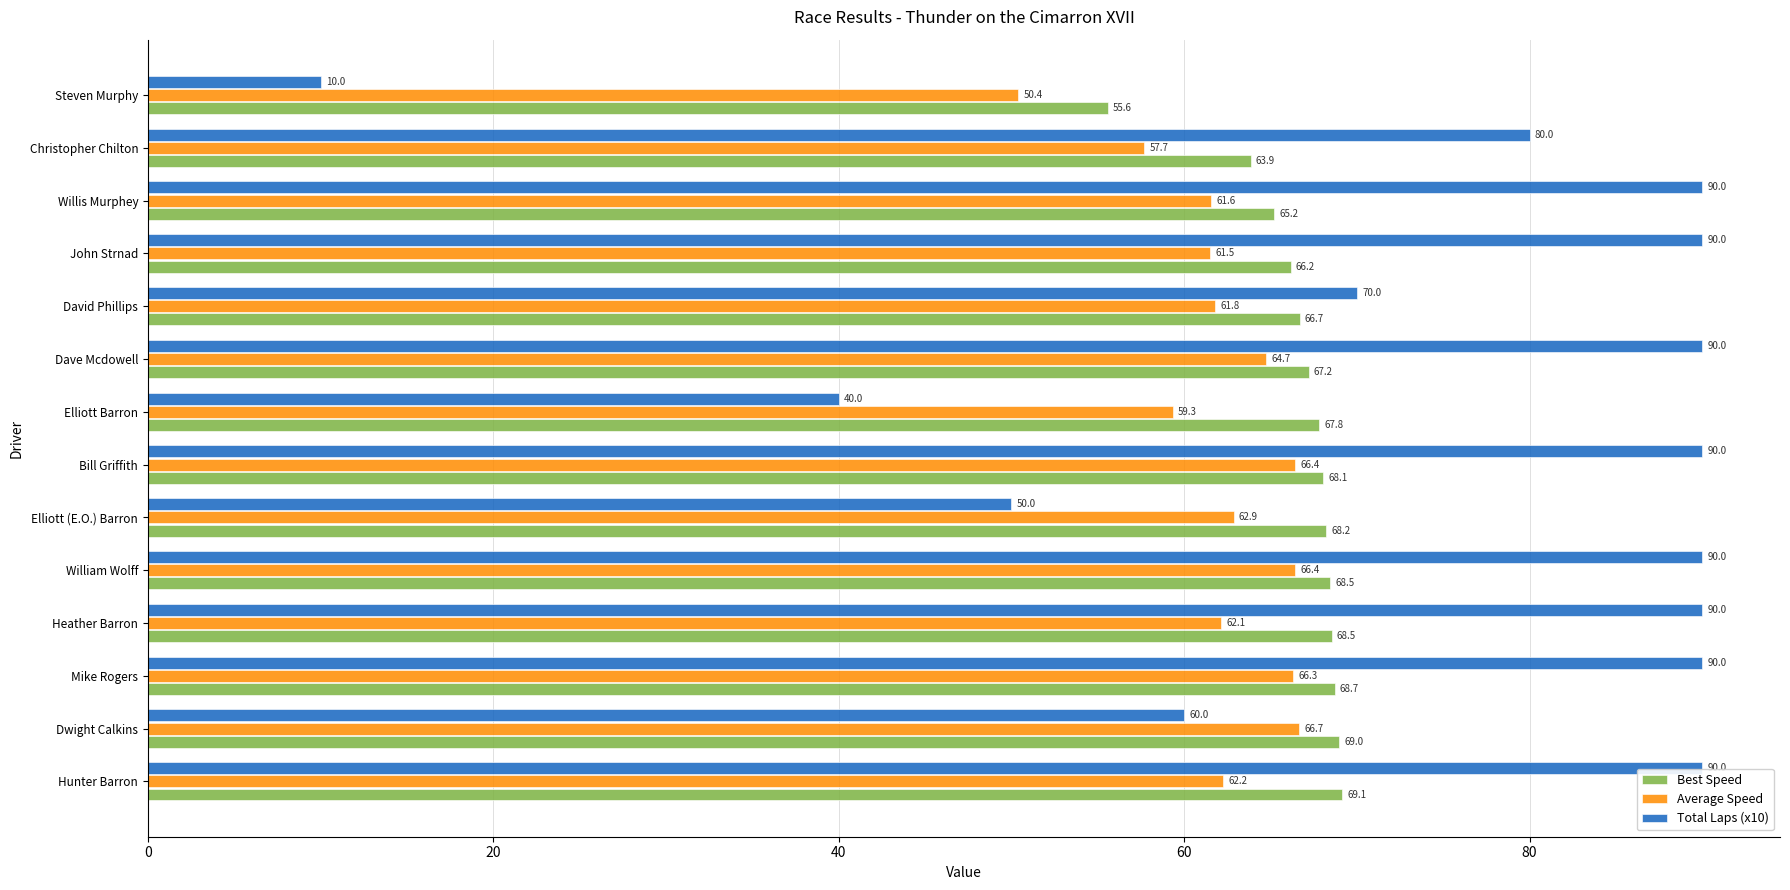

List the series in order of their peak value, lowest first.

Average Speed, Best Speed, Total Laps (x10)